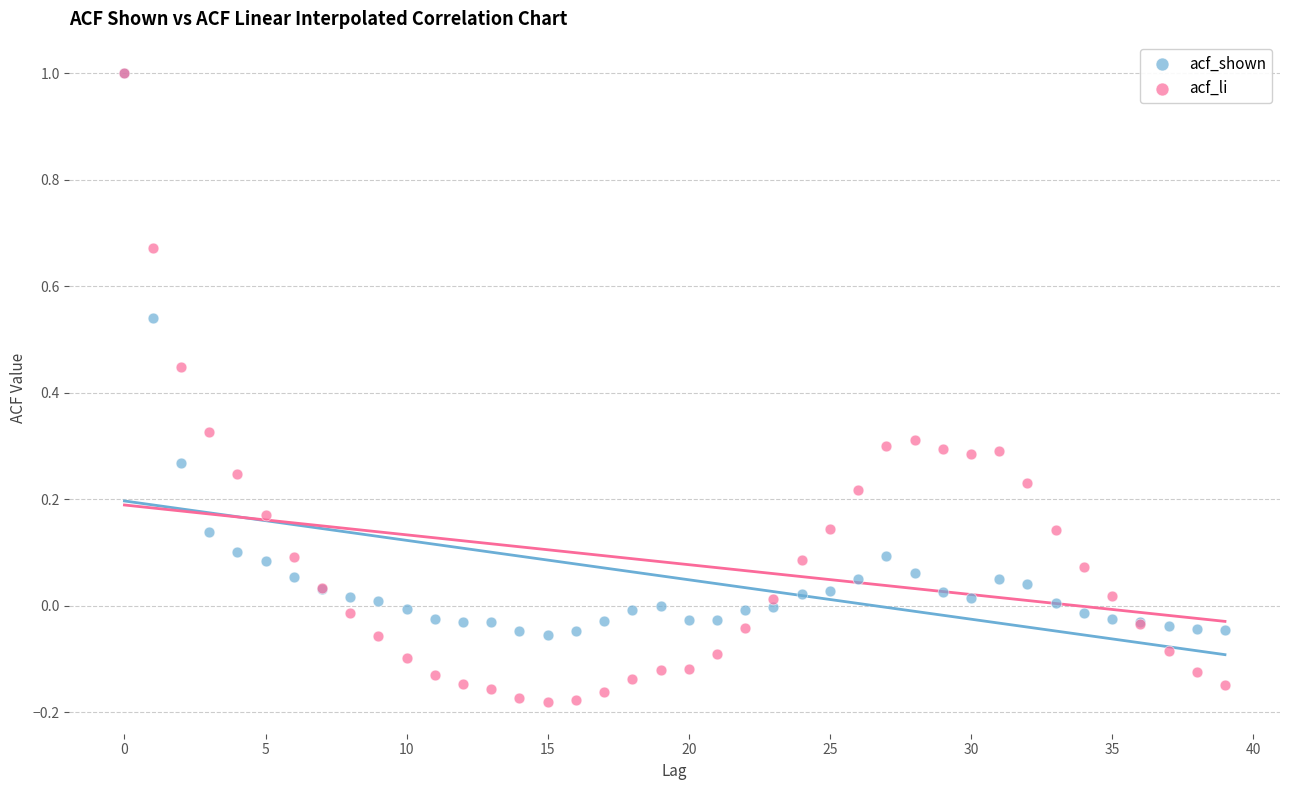

Which series reaches the minimum Y coordinate?

acf_li